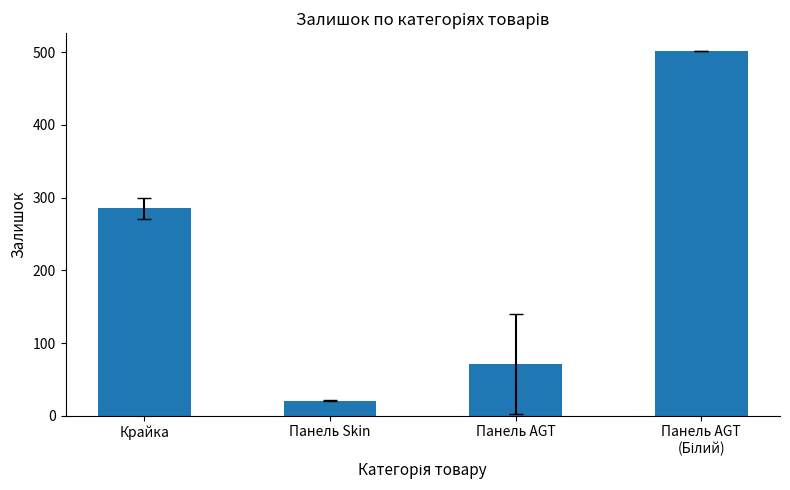

What is the smallest value displayed?

20.5